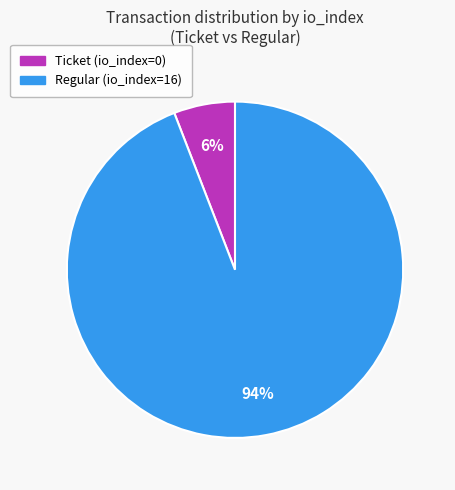

Is Regular (io_index=16) the majority of the pie?

Yes